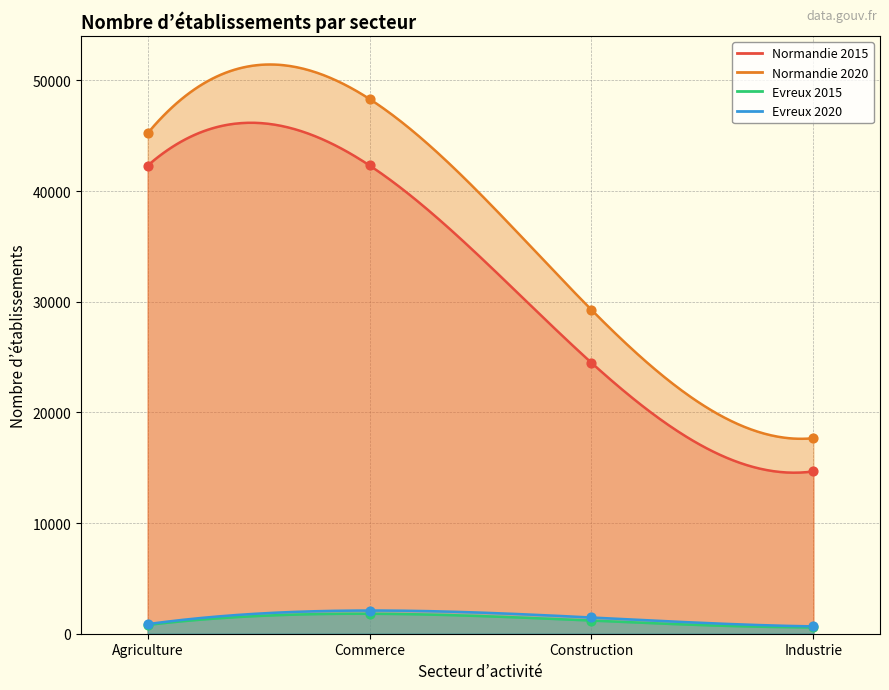

What is the total value across all series at Commerce?

94550